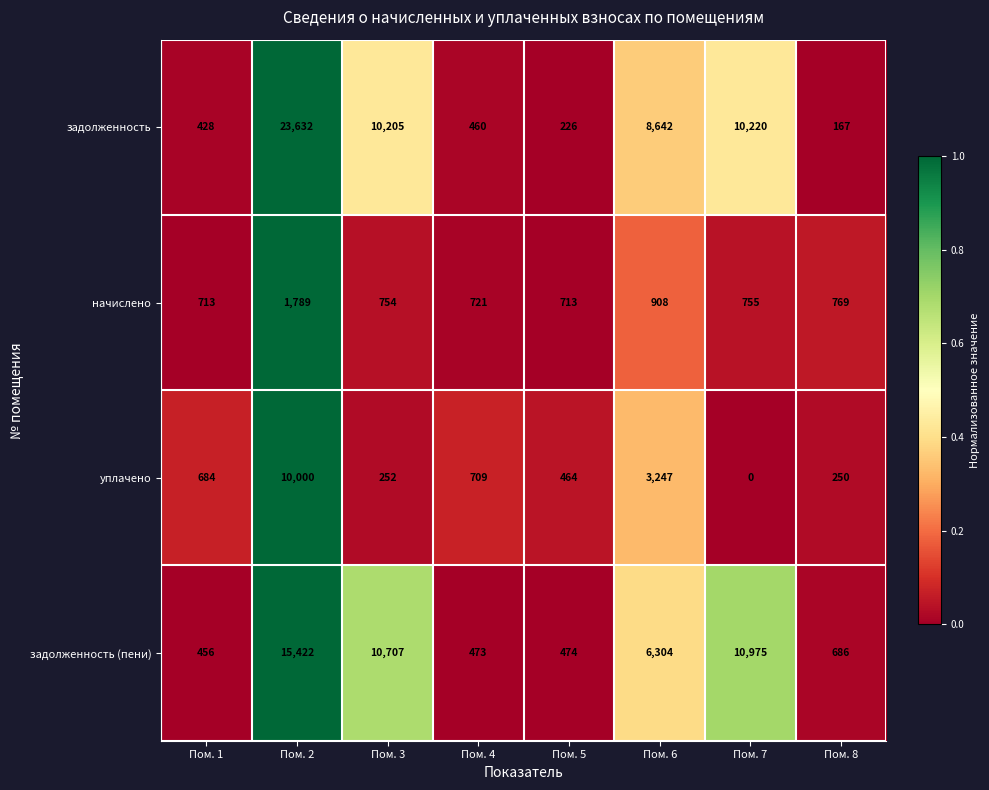

Rank the categories by задолженность value from highest to lowest.

Пом. 2, Пом. 7, Пом. 3, Пом. 6, Пом. 4, Пом. 1, Пом. 5, Пом. 8